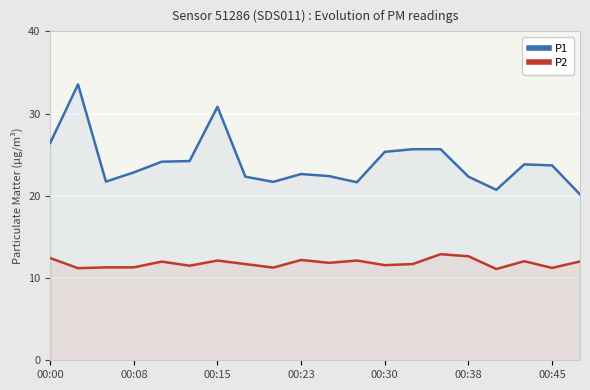

List the series in order of their peak value, lowest first.

P2, P1